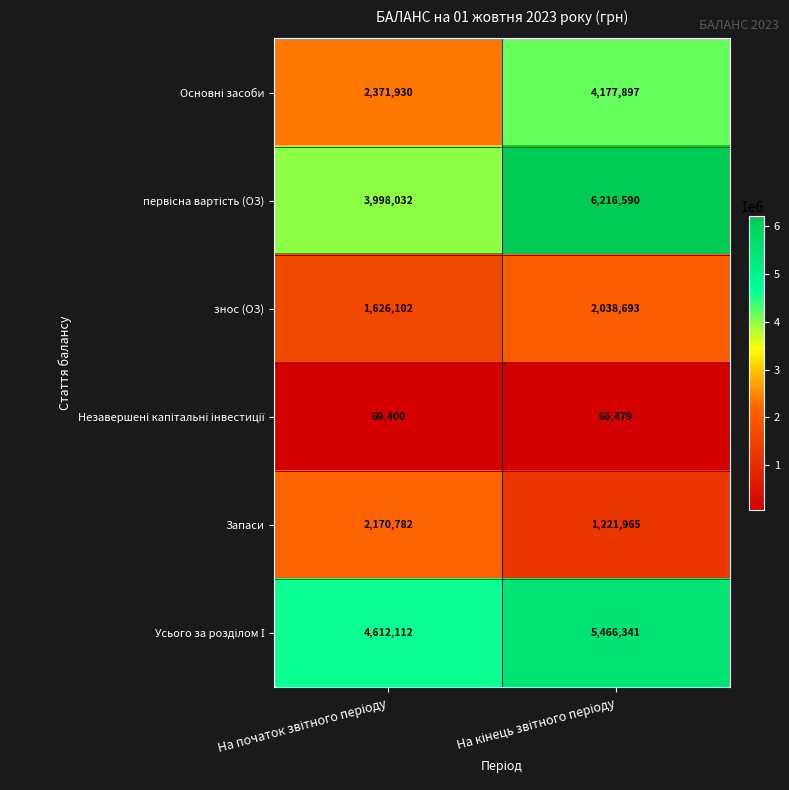

What is the difference between the maximum and minimum values in the знос (ОЗ) series?

412591